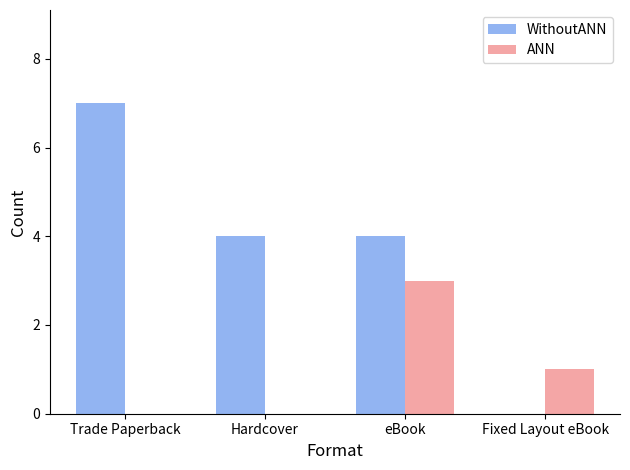

What value does the ANN series have at eBook?

3